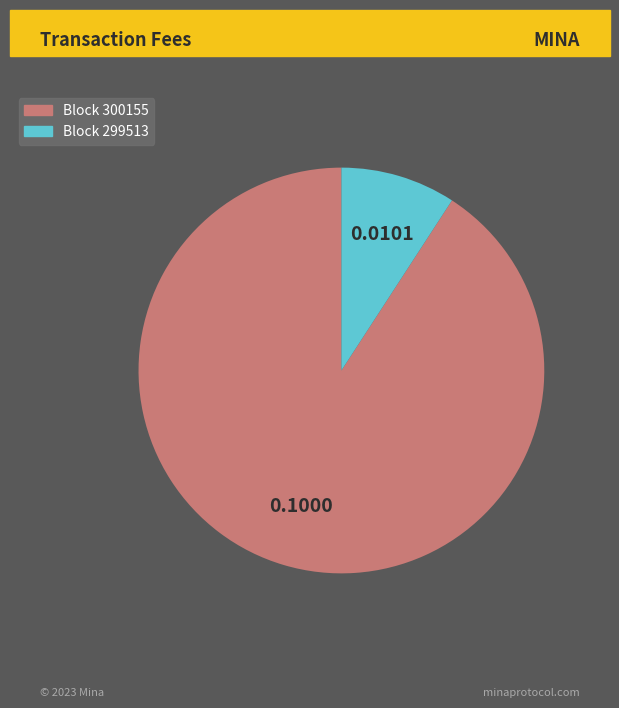

Is there a majority slice in this chart?

Yes